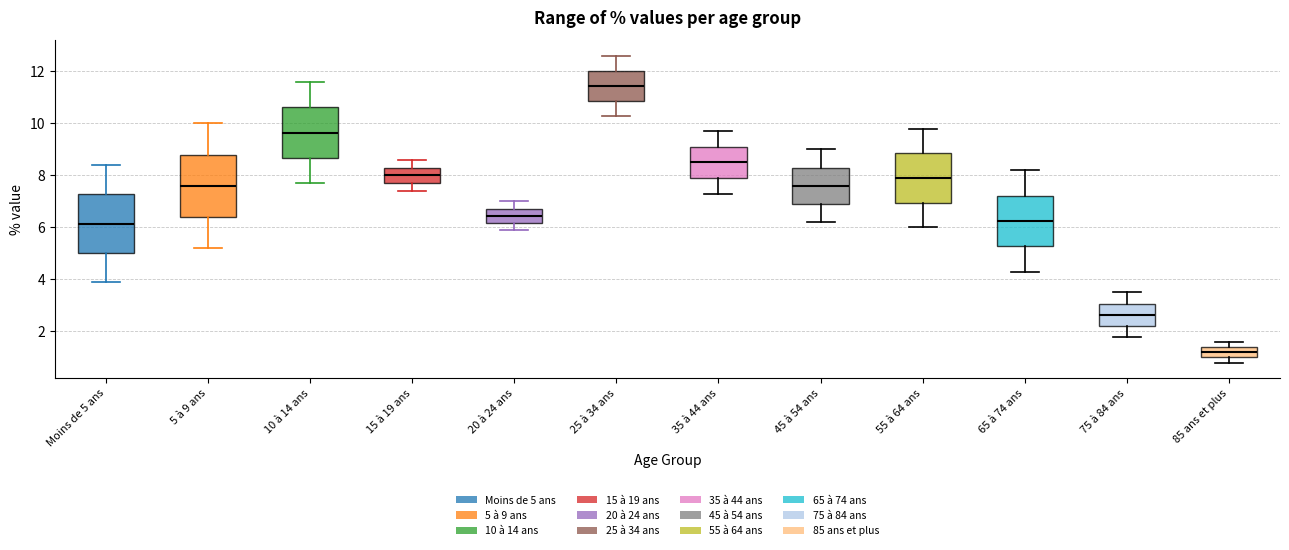

Which box has the lowest median line?

85 ans et plus